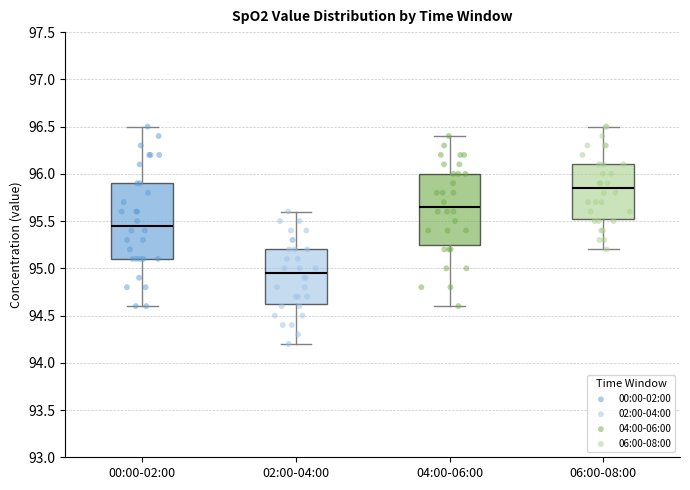

Reading left to right, transcribe this box plot: for each box, give where its median line is, the range the box spans, and where its two whiskers end, as read against the y-axis. The values are not printed on the chart, so give them approximately, as read against the axis.

00:00-02:00: median 95.45, box 95.10 to 95.90, whiskers 94.60 to 96.50
02:00-04:00: median 94.95, box 94.65 to 95.20, whiskers 94.20 to 95.60
04:00-06:00: median 95.65, box 95.25 to 96.00, whiskers 94.60 to 96.40
06:00-08:00: median 95.85, box 95.55 to 96.10, whiskers 95.20 to 96.50